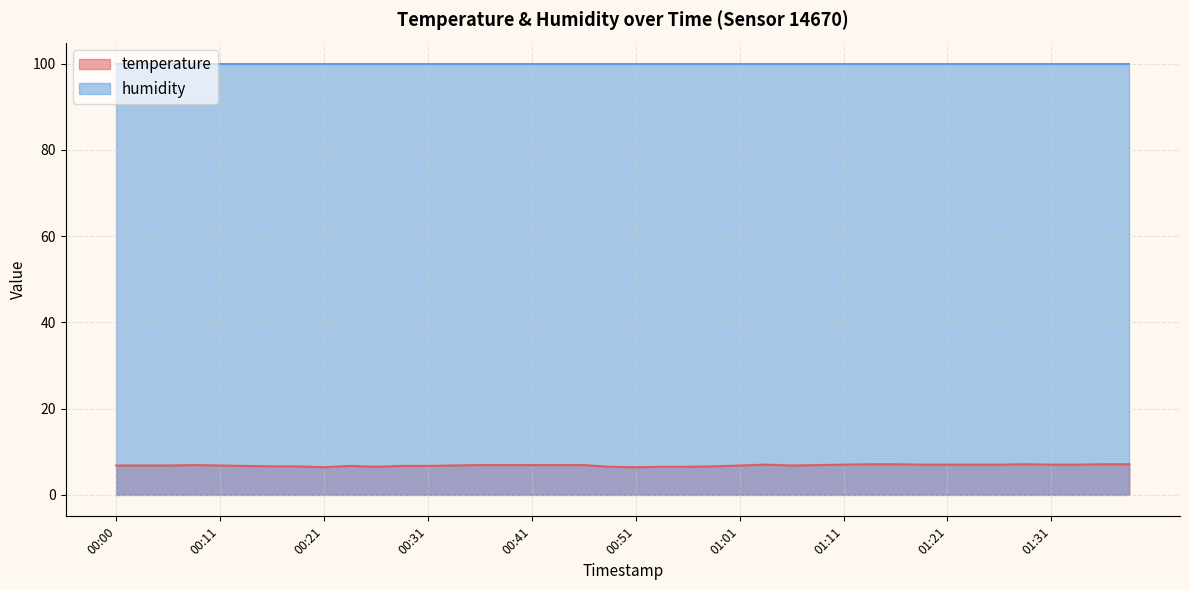

The value at 01:23 is 10.8. True or false?

False